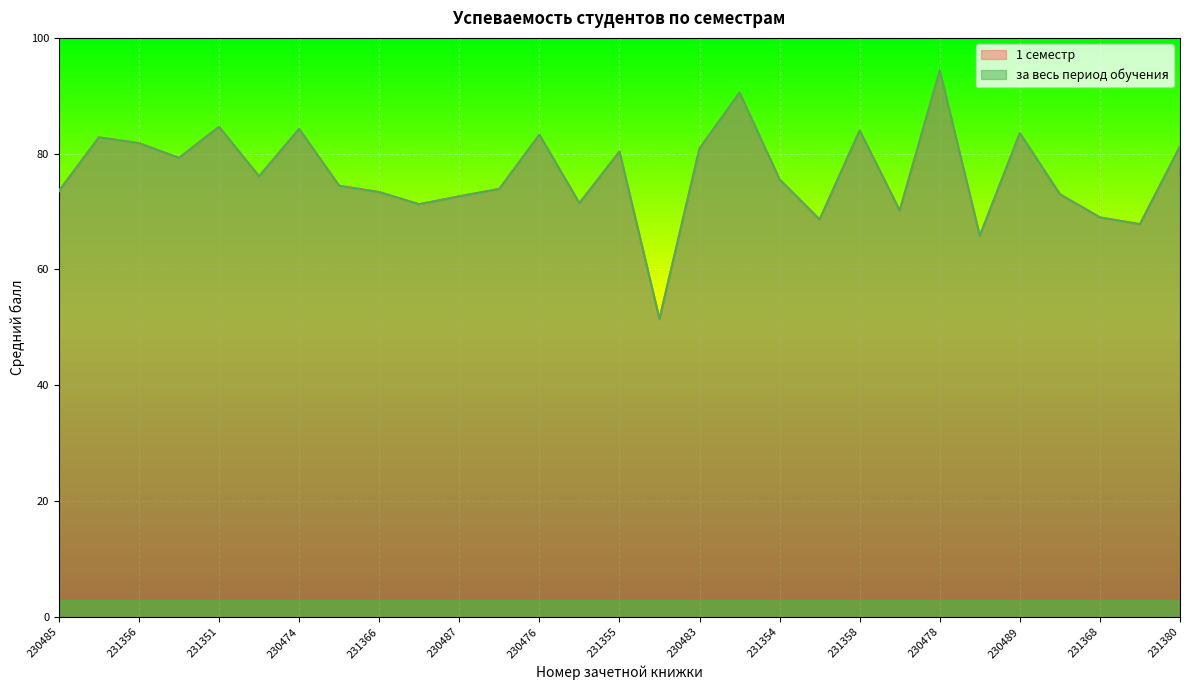

Where is the first local maximum for 1 семестр?

231367